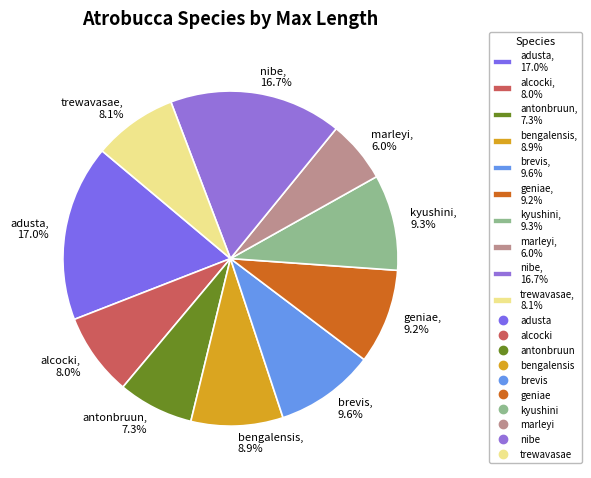

To the nearest percent, what percentage of the pie is alcocki?

8%